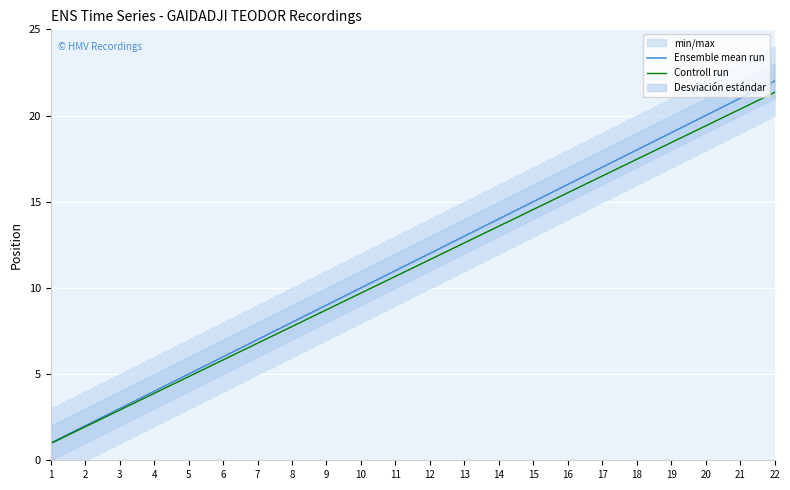

What is the sum of the Ensemble mean run values at 7 and 11?

18.0